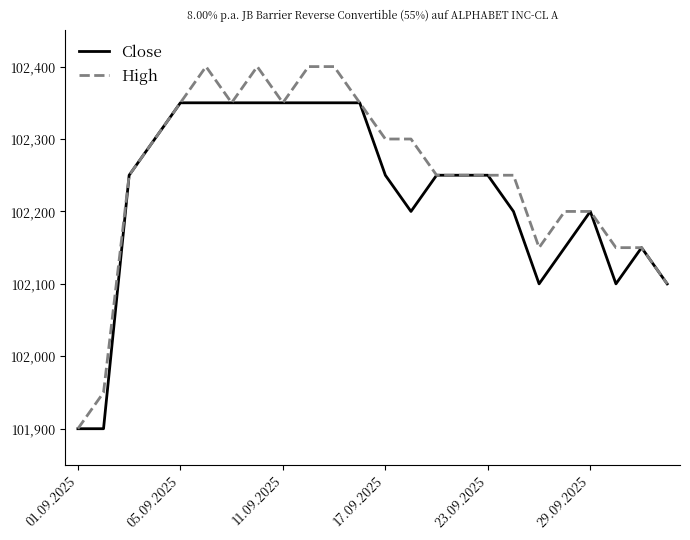

Which series has the largest range (max minus min)?

High